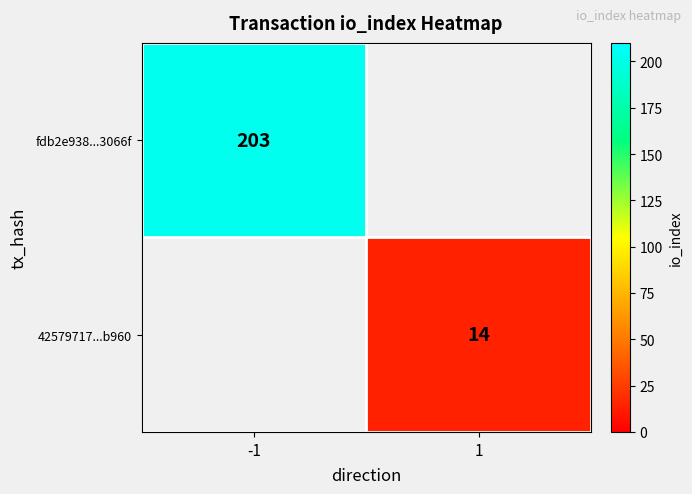

The 42579717...b960 series shows 14 at 1. True or false?

True